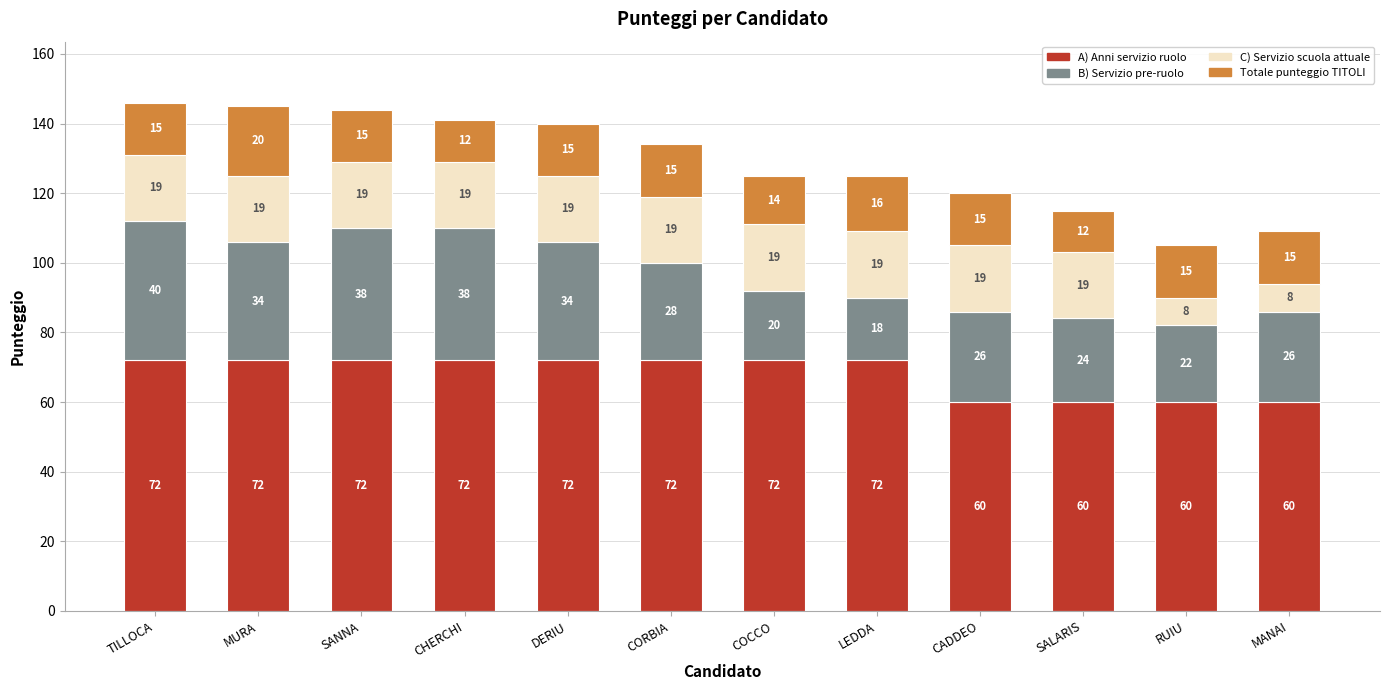

Reading left to right, list the values for the A) Anni servizio ruolo series.

TILLOCA=72	MURA=72	SANNA=72	CHERCHI=72	DERIU=72	CORBIA=72	COCCO=72	LEDDA=72	CADDEO=60	SALARIS=60	RUIU=60	MANAI=60